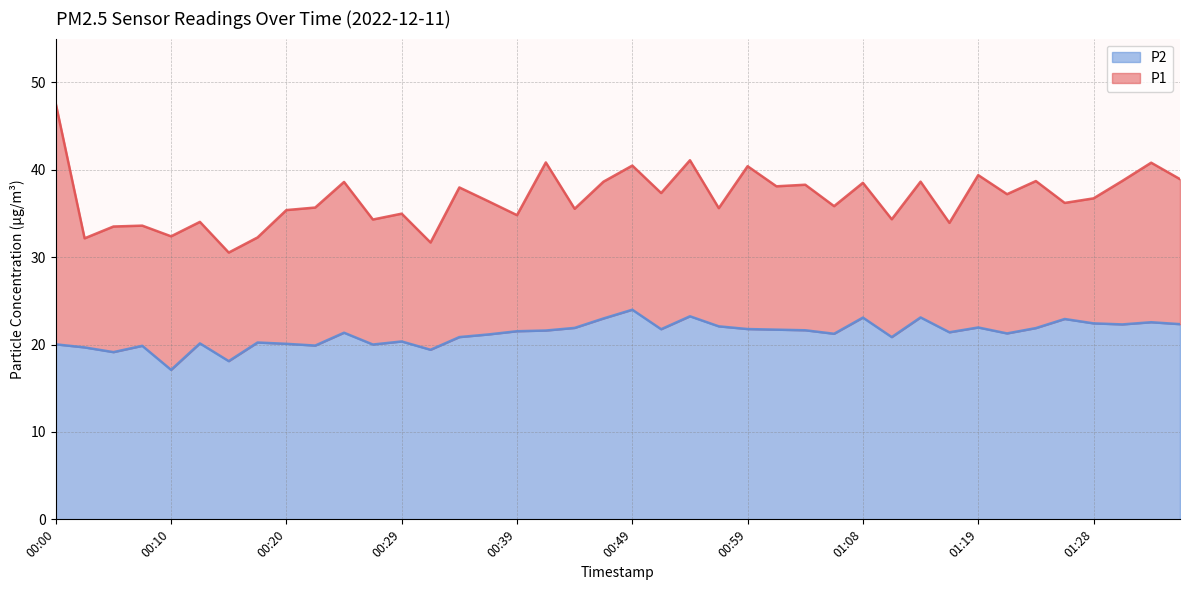

True or false: P1 and P2 cross at least once.

False